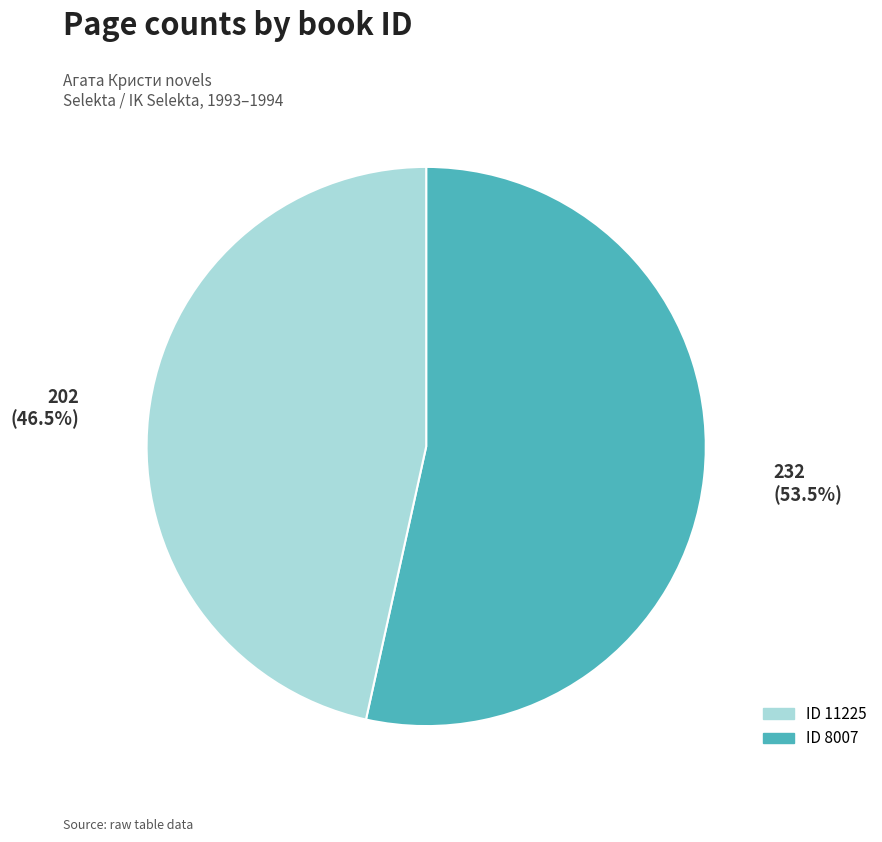

Is there any slice that represents more than half of the pie?

Yes